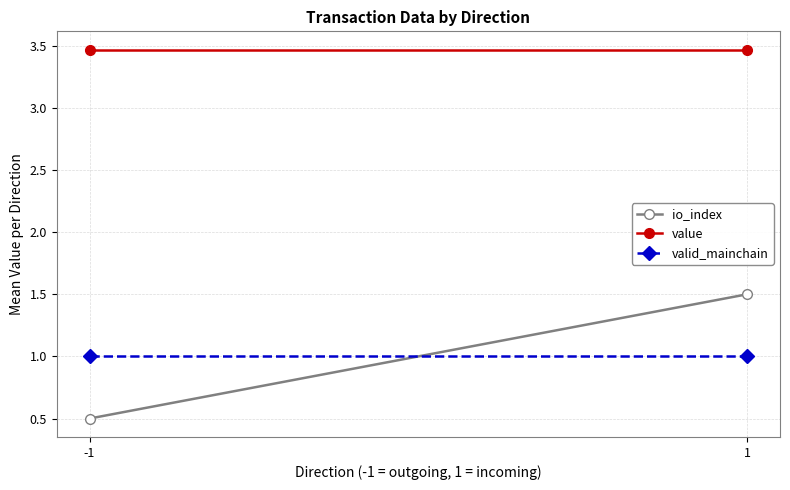

Is it true that value equals 3.5 at -1?

True